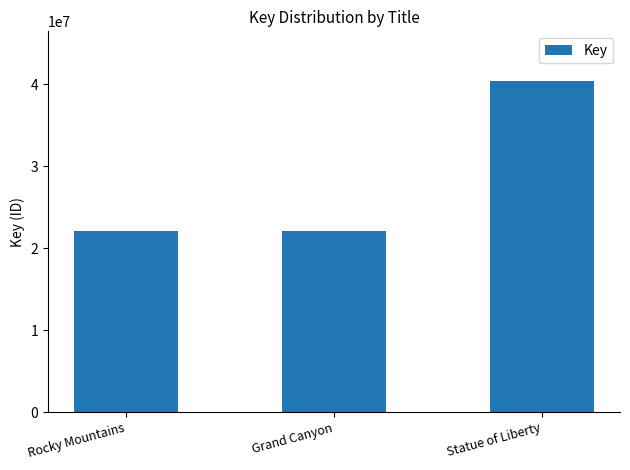

What is the maximum value shown in the chart?

40404188